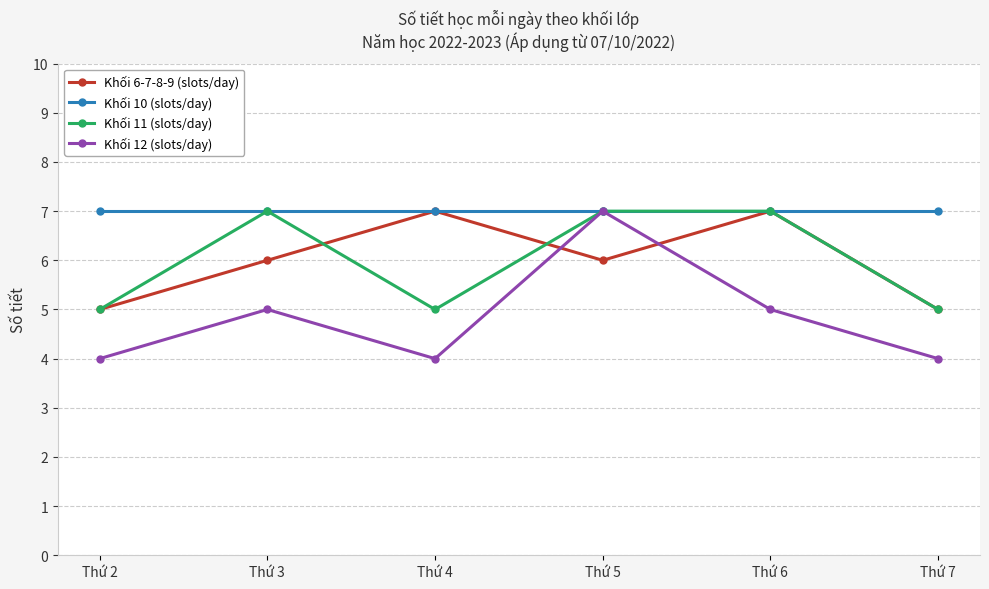

Is it true that Khối 12 (slots/day) equals 7 at Thứ 3?

False